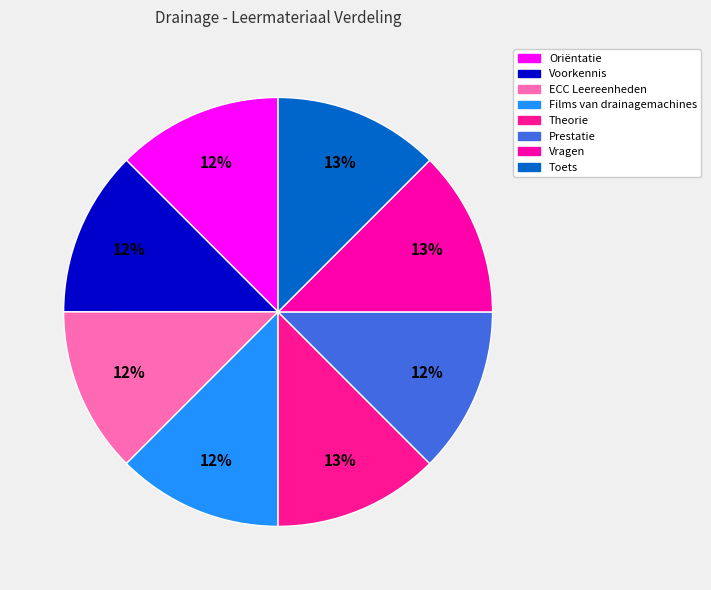

Rank the categories by value from lowest to highest.

Oriëntatie, Voorkennis, ECC Leereenheden, Films van drainagemachines, Prestatie, Vragen, Toets, Theorie